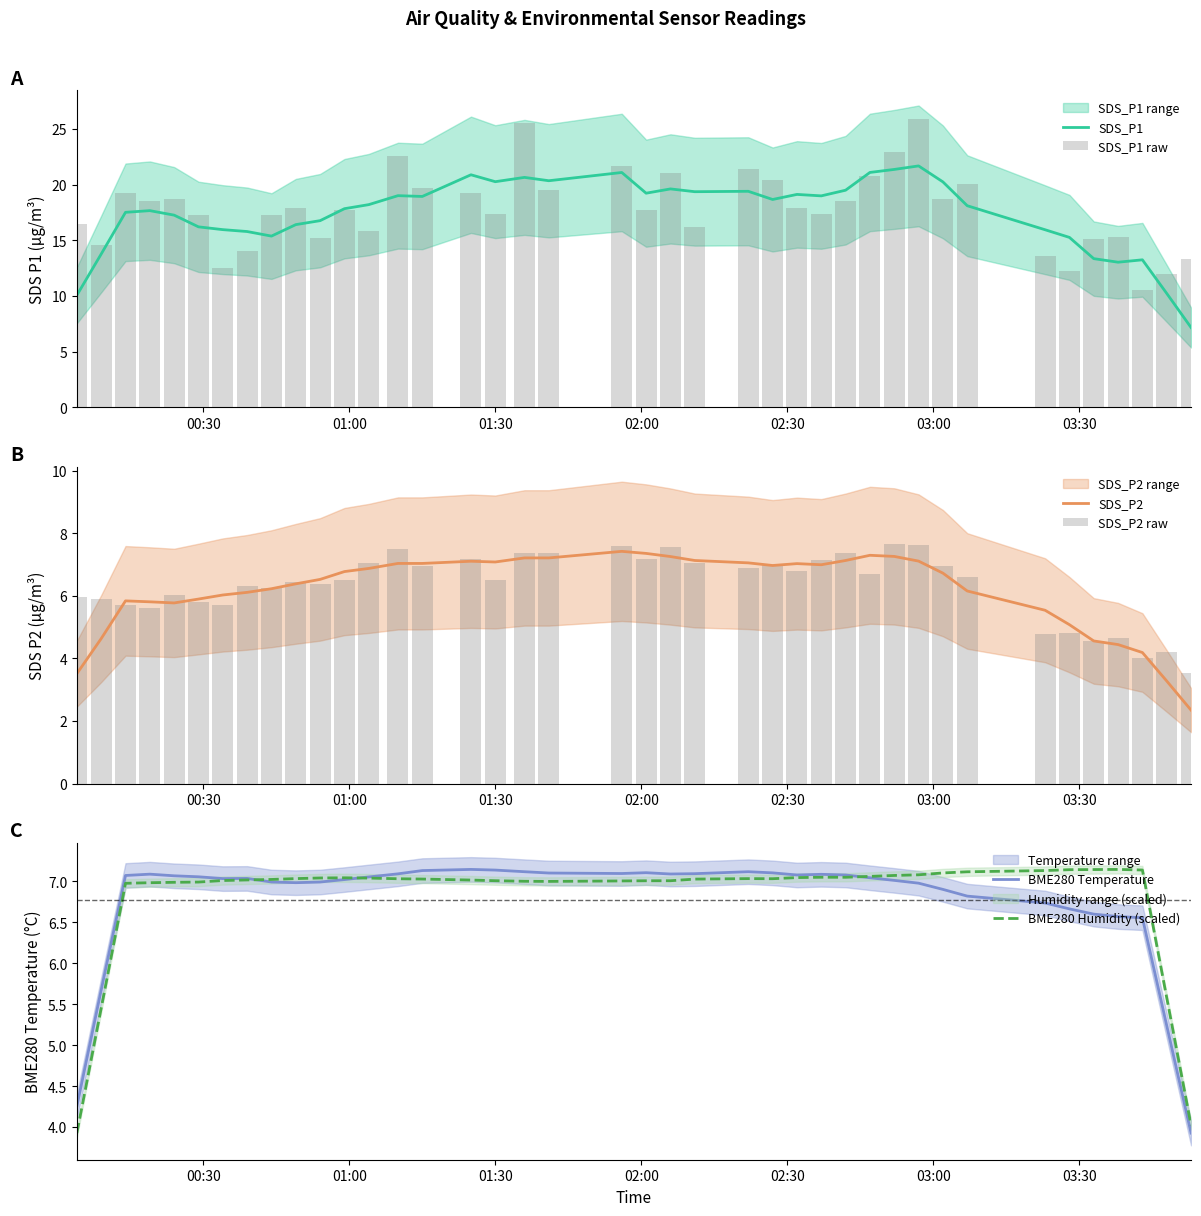

List the series in order of their peak value, highest first.

SDS_P1 raw, SDS_P1, SDS_P2 raw, SDS_P2, BME280 Temperature, BME280 Humidity (scaled)